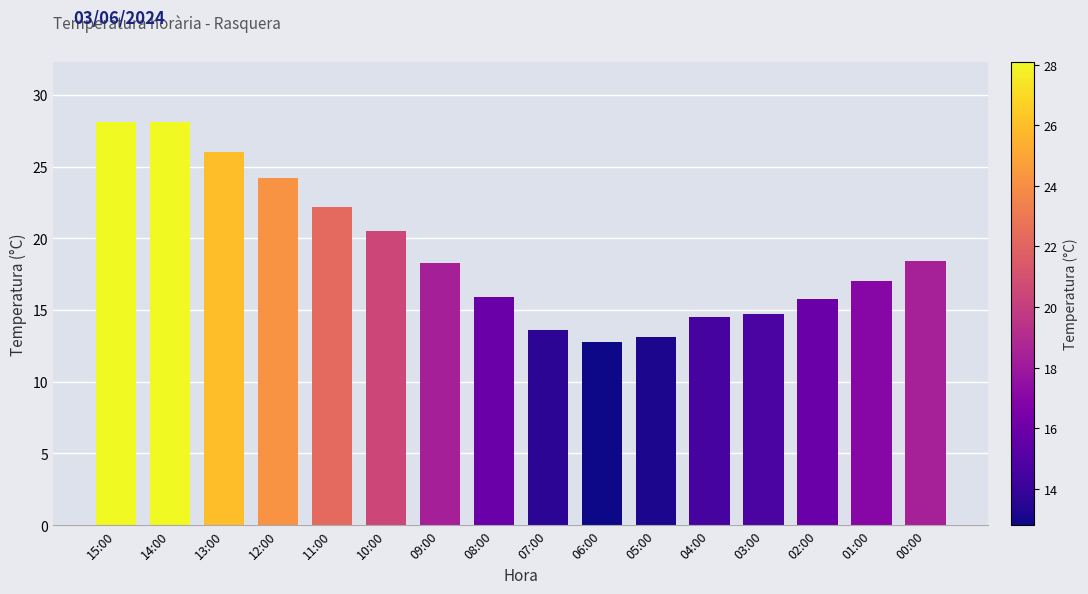

How many bars are there in total?

16